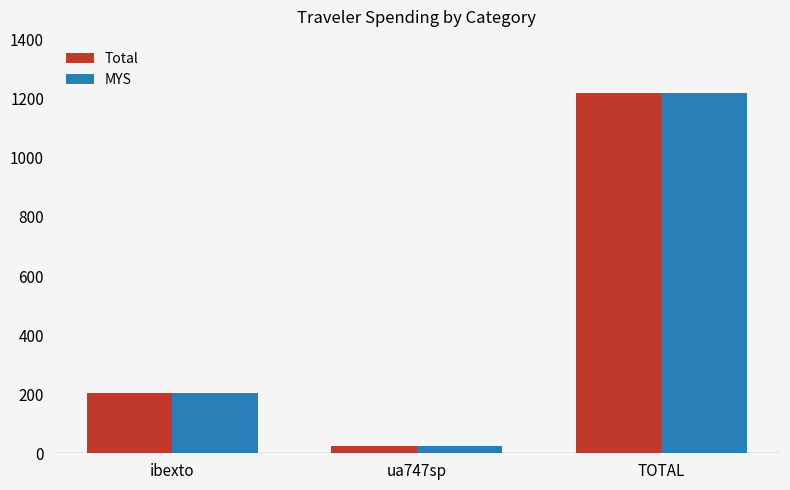

Reading right to left, what are all the values shown in this chart?

Total: 1221.1	24.1	203.9
MYS: 1221.1	24.1	203.9